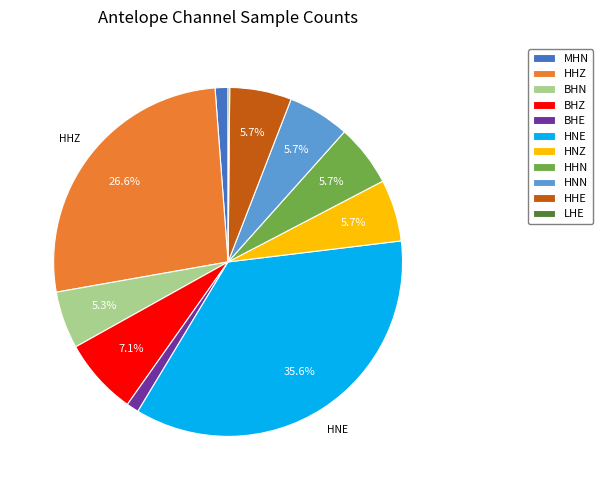

Is there any slice that represents more than half of the pie?

No